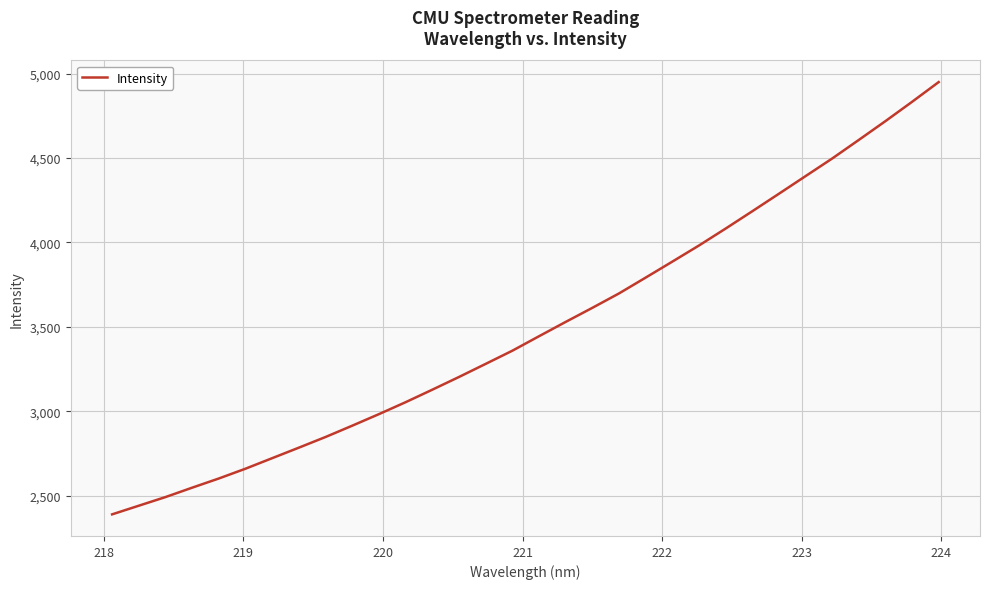

Reading left to right, what are all the values shown in this chart?

2388.7	2439.9	2491.2	2546.9	2601.3	2659.4	2721.8	2784.1	2847.3	2914.3	2982.7	3053.5	3127.5	3202.9	3280.4	3358.5	3444.2	3529.1	3612.4	3697.8	3791.6	3886.2	3981.8	4082.1	4184.7	4288.4	4392.9	4497.3	4607.5	4718.9	4833.3	4950.4